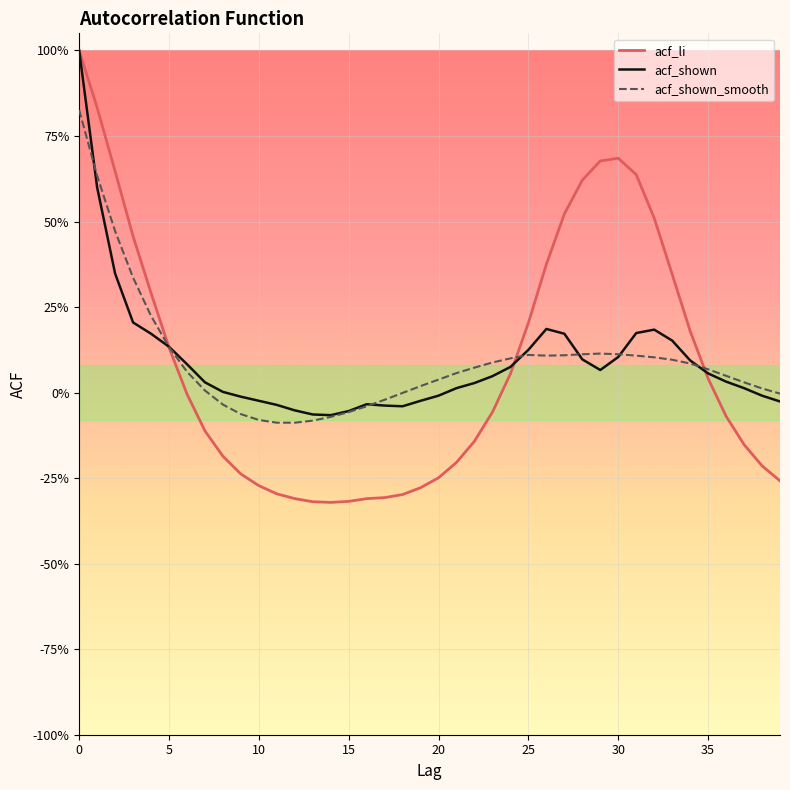

Is this an area chart (filled region under the line)?

No